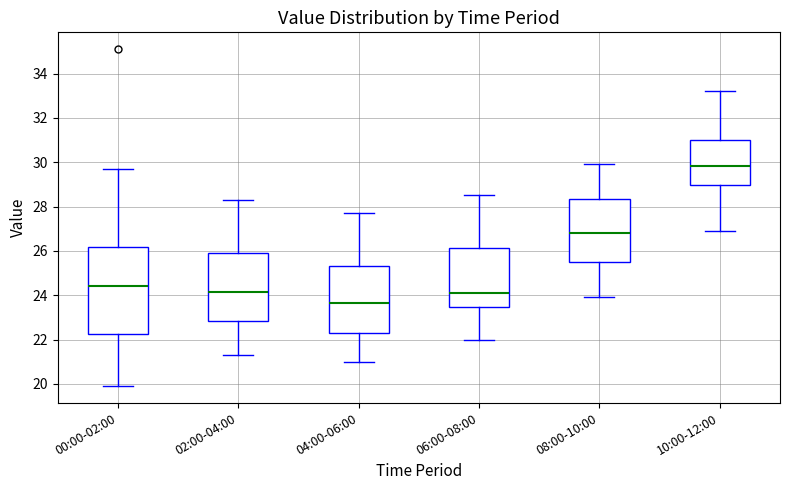

Reading left to right, transcribe this box plot: for each box, give where its median line is, the range the box spans, and where its two whiskers end, as read against the y-axis. The values are not printed on the chart, so give them approximately, as read against the axis.

00:00-02:00: median 24.4, box 22.2 to 26.2, whiskers 20.0 to 29.8
02:00-04:00: median 24.2, box 22.8 to 26.0, whiskers 21.4 to 28.4
04:00-06:00: median 23.6, box 22.2 to 25.4, whiskers 21.0 to 27.8
06:00-08:00: median 24.2, box 23.4 to 26.2, whiskers 22.0 to 28.6
08:00-10:00: median 26.8, box 25.6 to 28.4, whiskers 24.0 to 30.0
10:00-12:00: median 29.8, box 29.0 to 31.0, whiskers 27.0 to 33.2